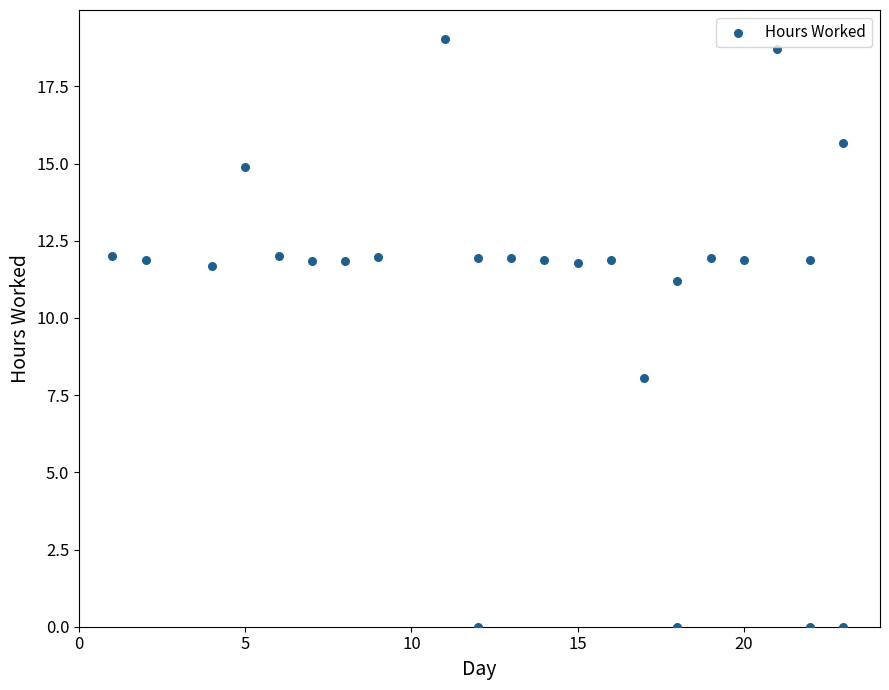

What Y value in the scatter plot is closest to 9?

8.1